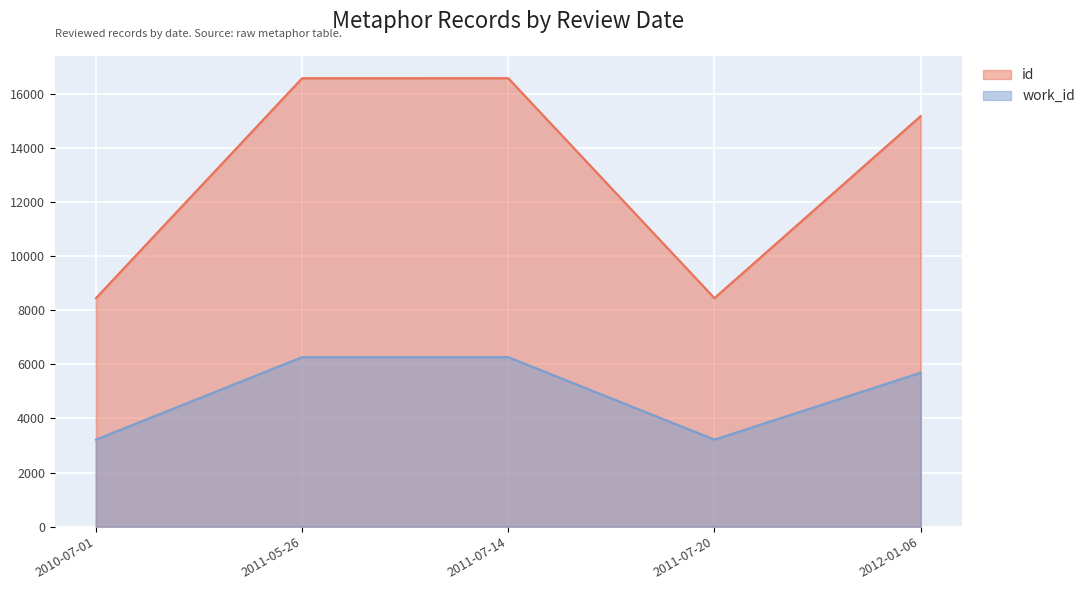

Is it true that work_id equals 3216 at 2011-07-20?

True